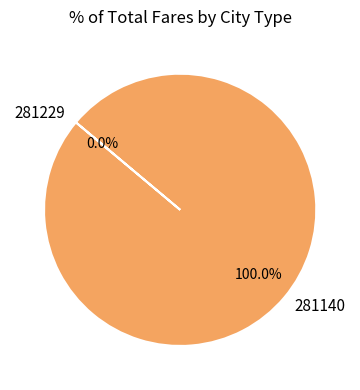

Which category has the biggest portion of the pie?

281140